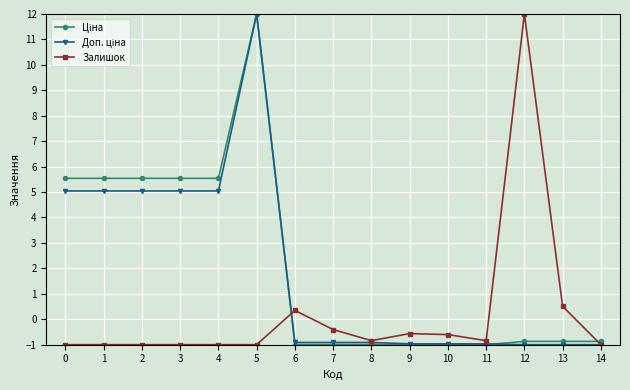

What is the value of the Залишок point at the 7th from the left?

0.3